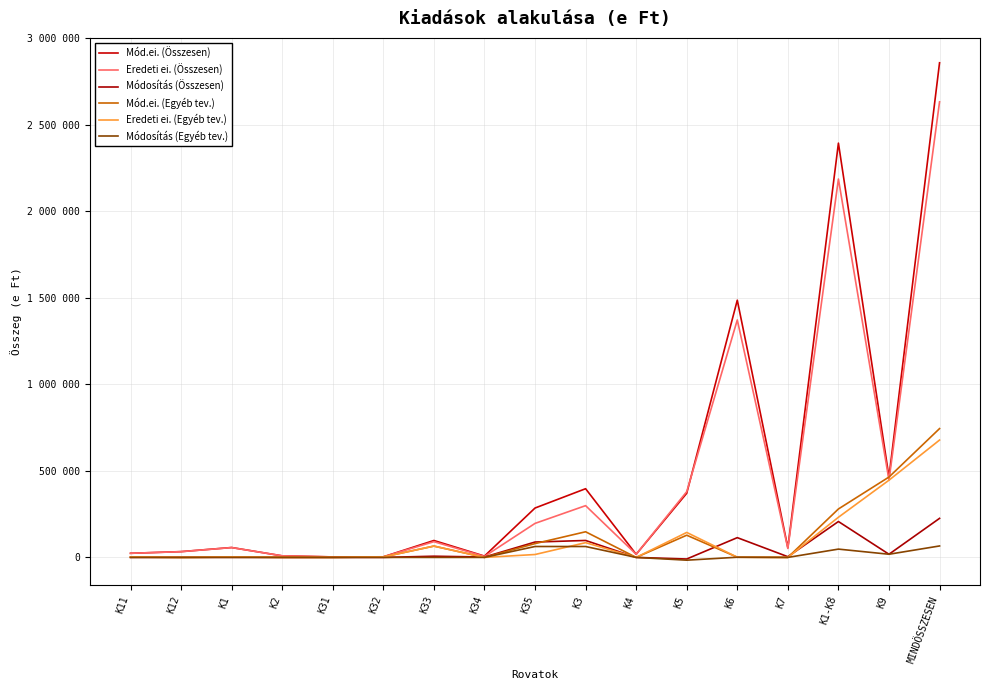

Is the value of Eredeti ei. (Egyéb tev.) at K6 greater than the value of Módosítás (Egyéb tev.) at K7?

Yes